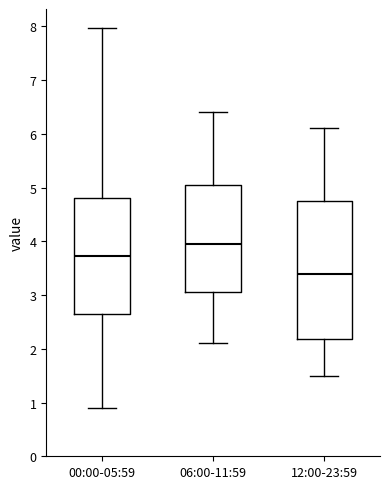

Reading left to right, transcribe this box plot: for each box, give where its median line is, the range the box spans, and where its two whiskers end, as read against the y-axis. The values are not printed on the chart, so give them approximately, as read against the axis.

00:00-05:59: median 3.7, box 2.6 to 4.8, whiskers 0.9 to 8.0
06:00-11:59: median 4.0, box 3.1 to 5.1, whiskers 2.1 to 6.4
12:00-23:59: median 3.4, box 2.2 to 4.8, whiskers 1.5 to 6.1